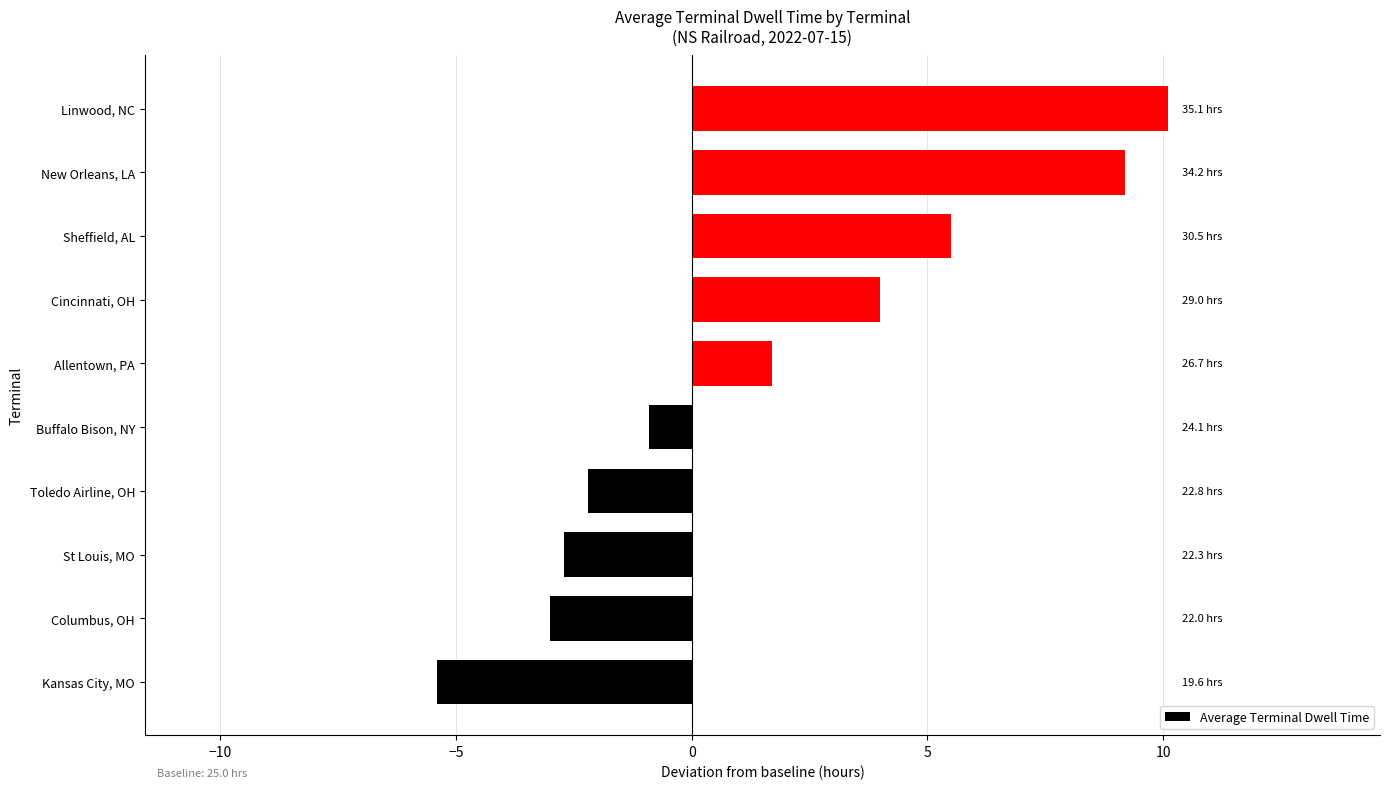

List the labels in order of value, smallest first.

Kansas City, MO, Columbus, OH, St Louis, MO, Toledo Airline, OH, Buffalo Bison, NY, Allentown, PA, Cincinnati, OH, Sheffield, AL, New Orleans, LA, Linwood, NC